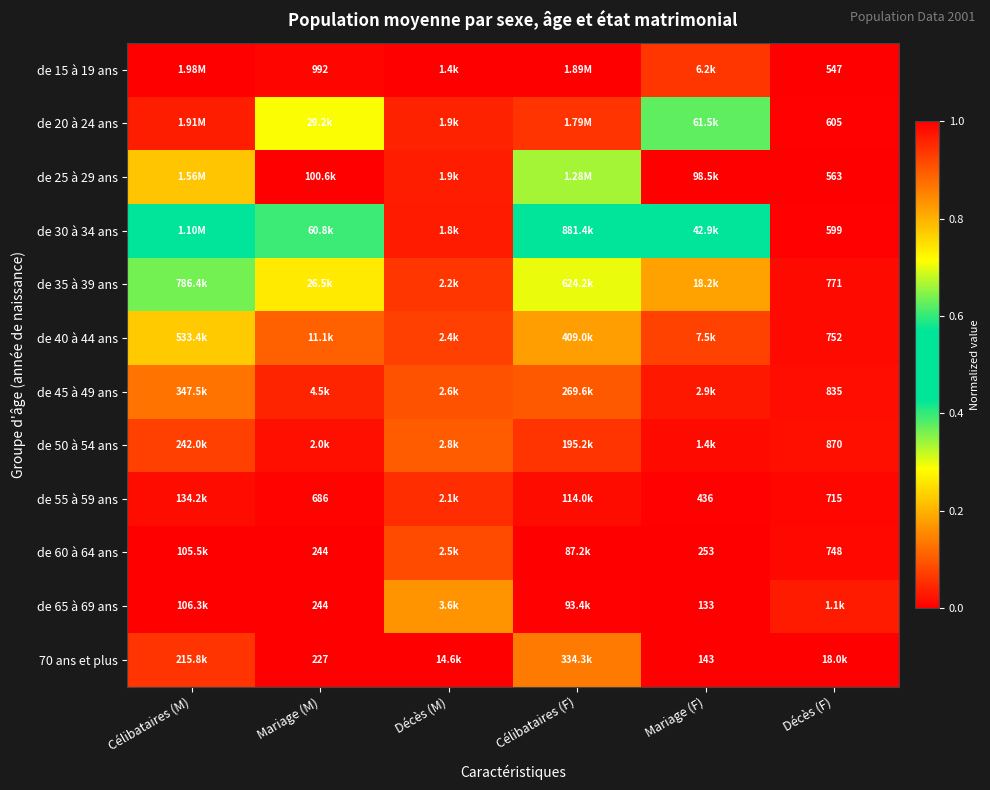

What is the difference between the second highest and minimum values in the de 15 à 19 ans series?

1.0